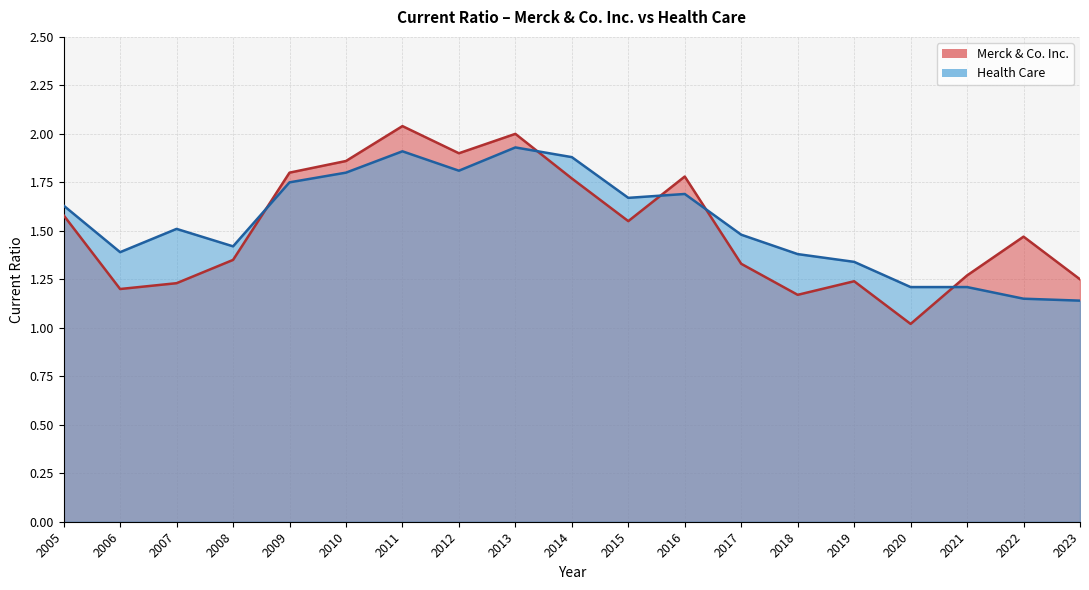

At which category is the sum across all series the highest?

2011